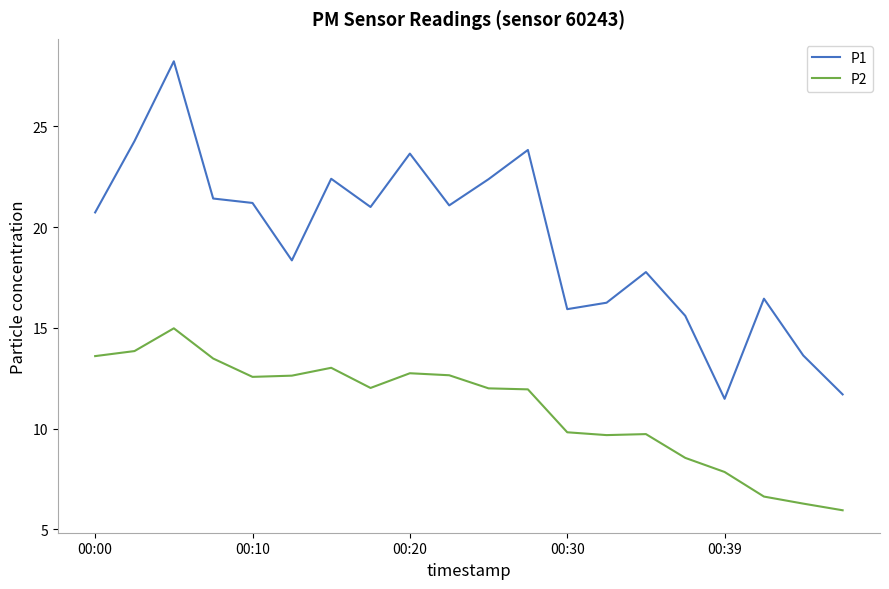

Which series has the largest total across all categories?

P1